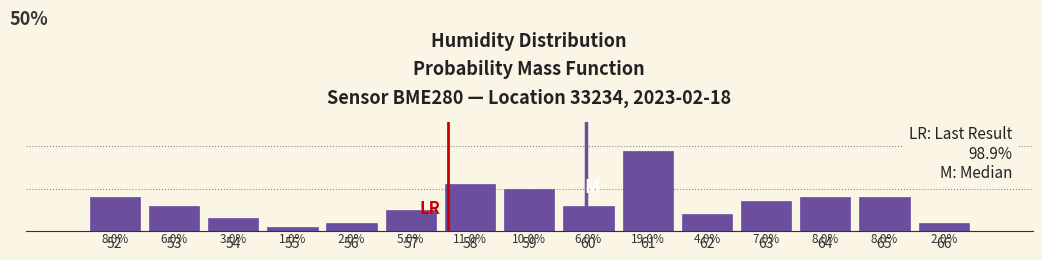

Does the chart contain any negative values?

No